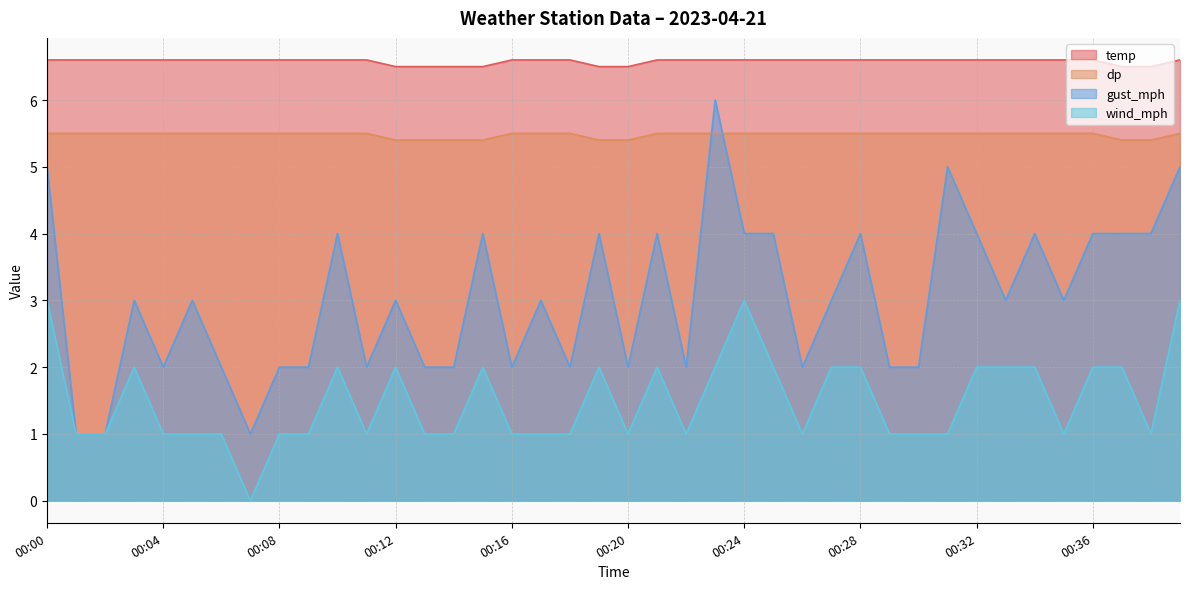

Reading left to right, extract all data points from this chart.

temp: 6.6	6.6	6.6	6.6	6.6	6.6	6.6	6.6	6.6	6.6	6.6	6.6	6.5	6.5	6.5	6.5	6.6	6.6	6.6	6.5	6.5	6.6	6.6	6.6	6.6	6.6	6.6	6.6	6.6	6.6	6.6	6.6	6.6	6.6	6.6	6.6	6.6	6.5	6.5	6.6
dp: 5.5	5.5	5.5	5.5	5.5	5.5	5.5	5.5	5.5	5.5	5.5	5.5	5.4	5.4	5.4	5.4	5.5	5.5	5.5	5.4	5.4	5.5	5.5	5.5	5.5	5.5	5.5	5.5	5.5	5.5	5.5	5.5	5.5	5.5	5.5	5.5	5.5	5.4	5.4	5.5
wind_mph: 3.0	1.0	1.0	2.0	1.0	1.0	1.0	0.0	1.0	1.0	2.0	1.0	2.0	1.0	1.0	2.0	1.0	1.0	1.0	2.0	1.0	2.0	1.0	2.0	3.0	2.0	1.0	2.0	2.0	1.0	1.0	1.0	2.0	2.0	2.0	1.0	2.0	2.0	1.0	3.0
gust_mph: 5.0	1.0	1.0	3.0	2.0	3.0	2.0	1.0	2.0	2.0	4.0	2.0	3.0	2.0	2.0	4.0	2.0	3.0	2.0	4.0	2.0	4.0	2.0	6.0	4.0	4.0	2.0	3.0	4.0	2.0	2.0	5.0	4.0	3.0	4.0	3.0	4.0	4.0	4.0	5.0